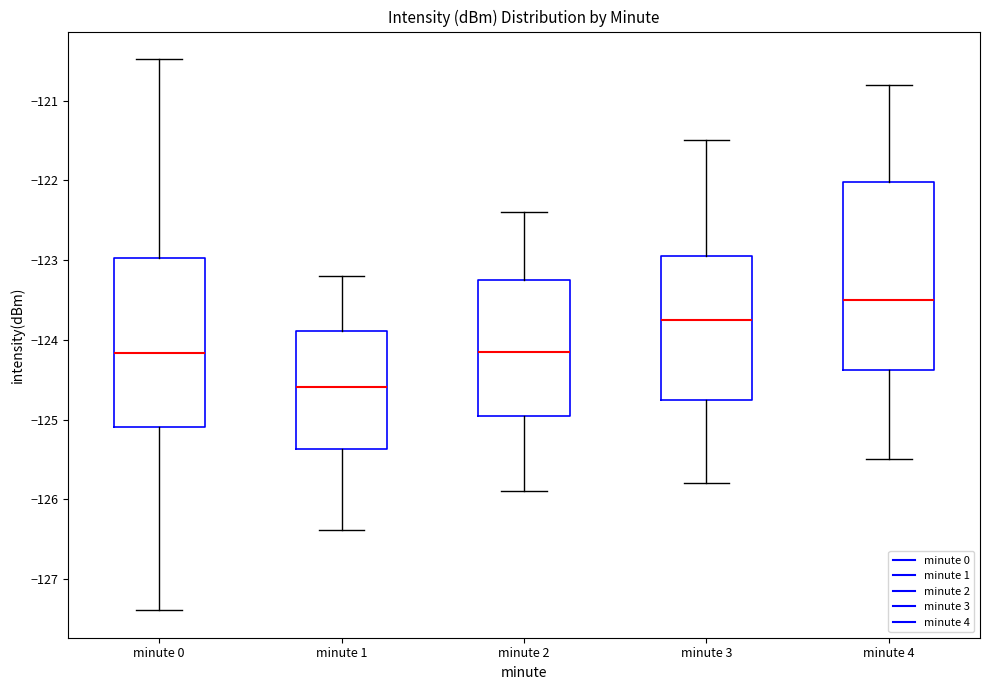

Where is the lower edge of the box for minute 3 on the y-axis? The values are not printed on the chart, so give them approximately, as read against the axis.

-124.7